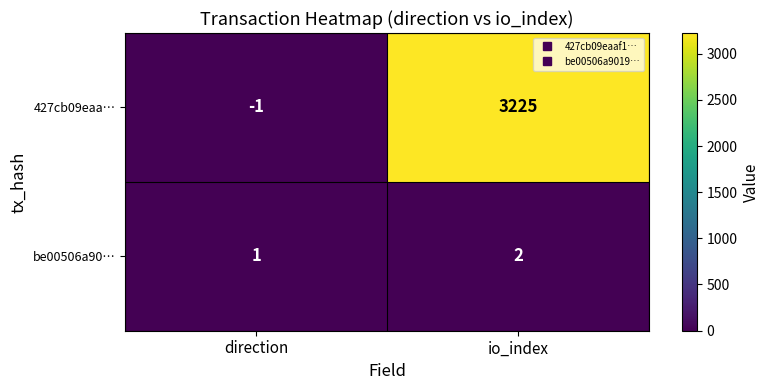

Between direction and io_index, which series saw the biggest shift?

427cb09eaa…